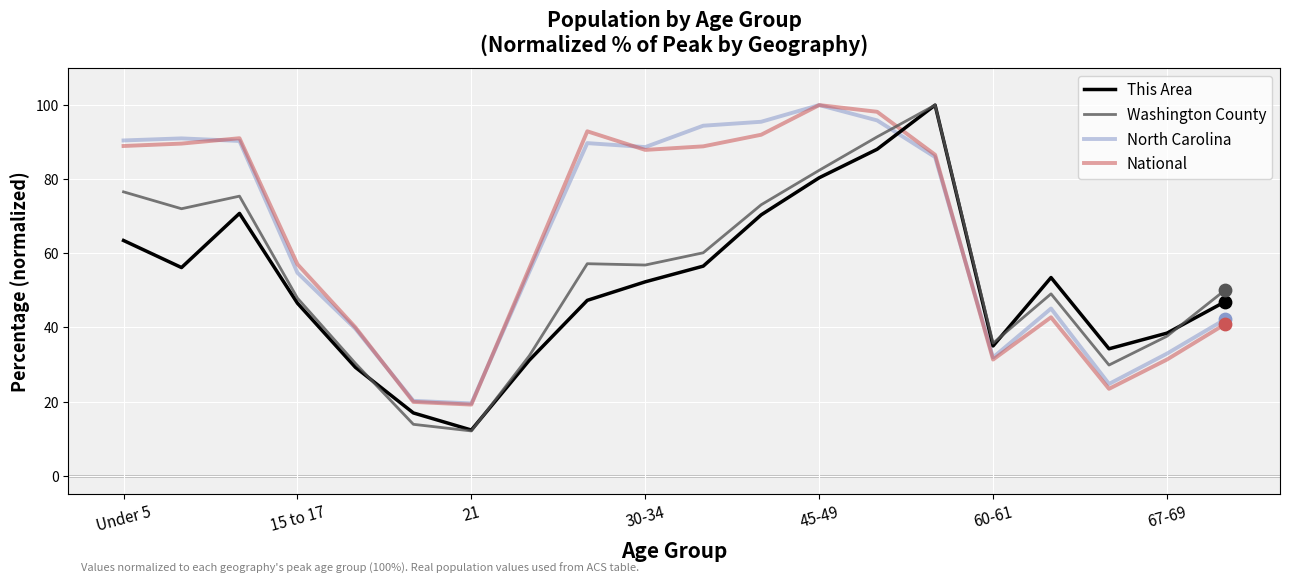

What are all the series names shown in the legend?

This Area, Washington County, North Carolina, National